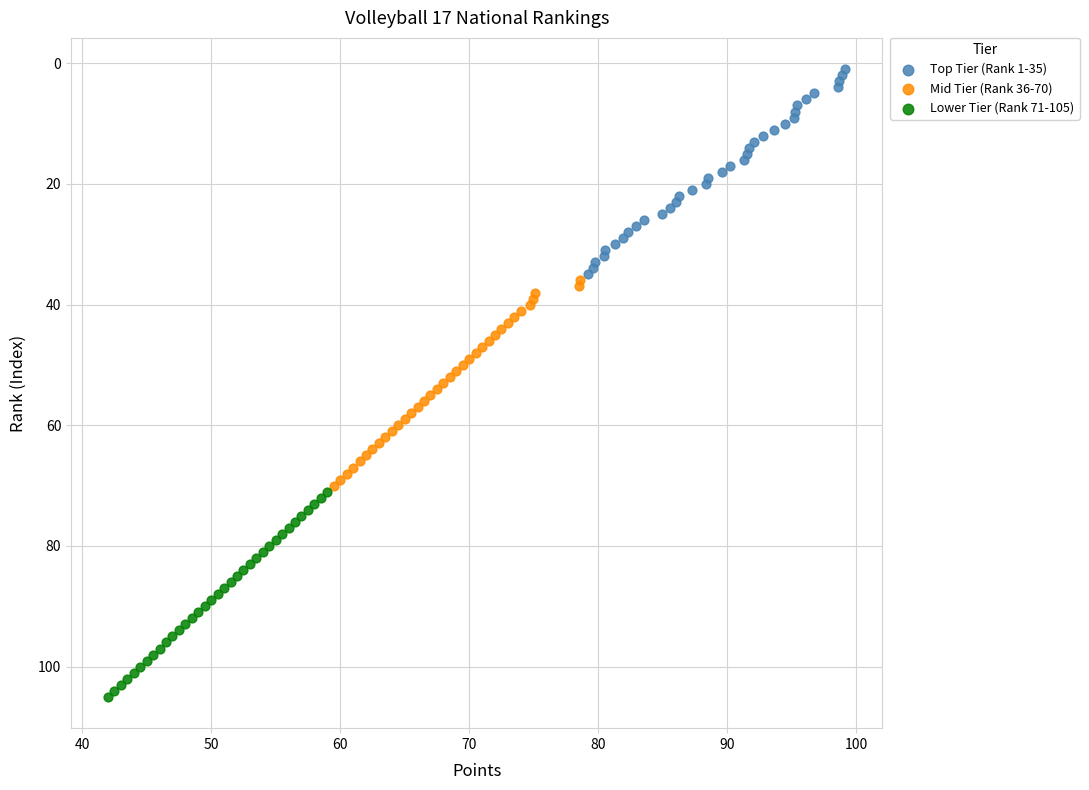

Which series contains the lowest Y value?

Top Tier (Rank 1-35)